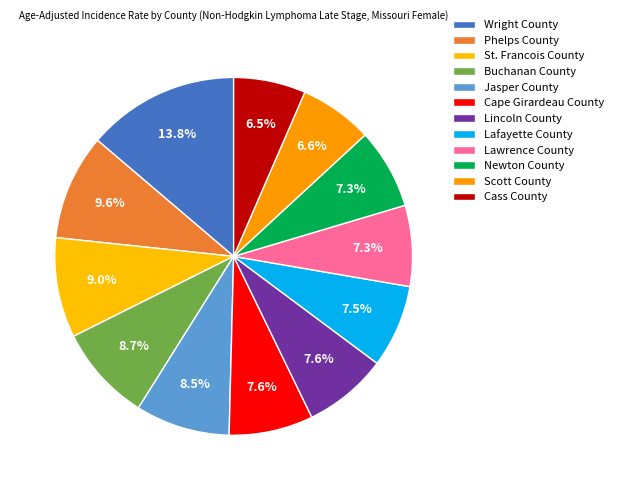

Which has a higher value, Buchanan County or Cass County?

Buchanan County